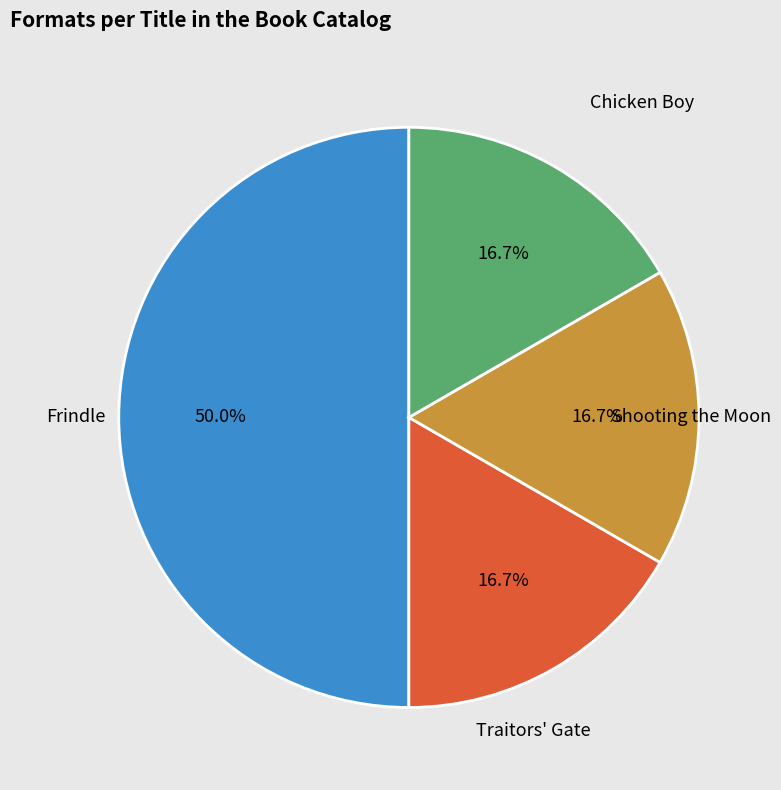

How many slices are in this pie chart?

4